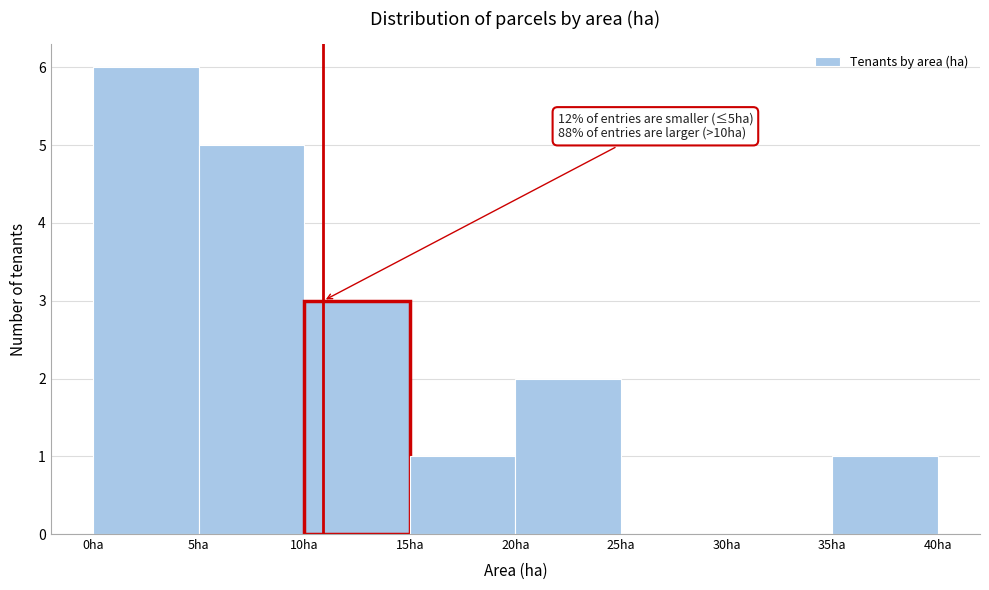

Over which range of the x-axis is the bar tallest?

0 to 5